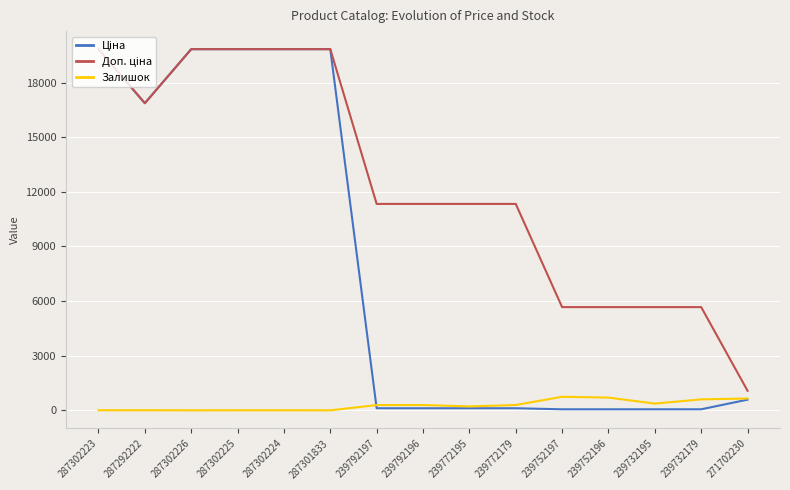

The Залишок series shows 0.0 at 287302226. True or false?

True